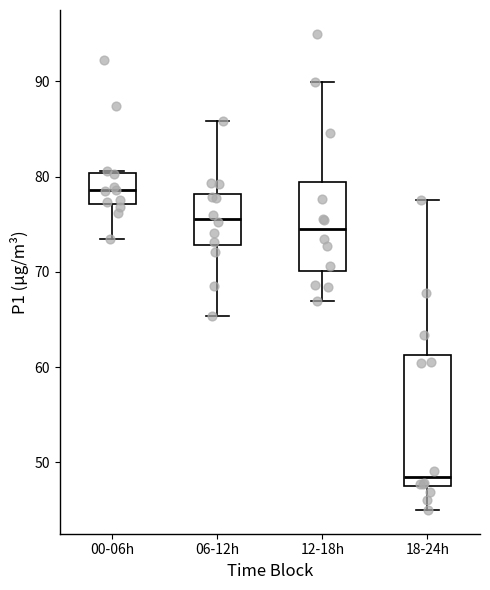

Reading left to right, read every box against the y-axis: the position of its median line, the range the box covers, and the ends of its whiskers. The values are not printed on the chart, so give them approximately, as read against the axis.

00-06h: median 79, box 77 to 80, whiskers 74 to 81
06-12h: median 76, box 73 to 78, whiskers 65 to 86
12-18h: median 74, box 70 to 79, whiskers 67 to 90
18-24h: median 48 (just above the box's lower edge), box 48 to 61, whiskers 45 to 78